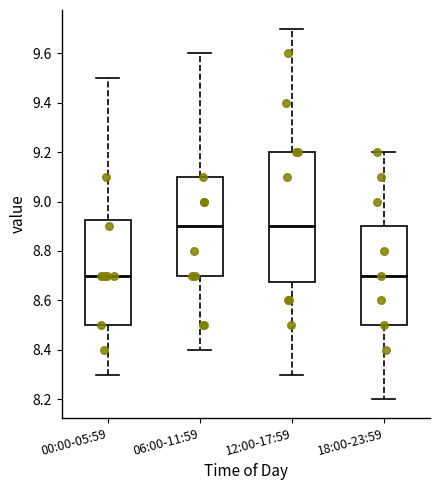

Reading left to right, transcribe this box plot: for each box, give where its median line is, the range the box spans, and where its two whiskers end, as read against the y-axis. The values are not printed on the chart, so give them approximately, as read against the axis.

00:00-05:59: median 8.70, box 8.50 to 8.92, whiskers 8.30 to 9.50
06:00-11:59: median 8.90, box 8.70 to 9.10, whiskers 8.40 to 9.60
12:00-17:59: median 8.90, box 8.68 to 9.20, whiskers 8.30 to 9.70
18:00-23:59: median 8.70, box 8.50 to 8.90, whiskers 8.20 to 9.20